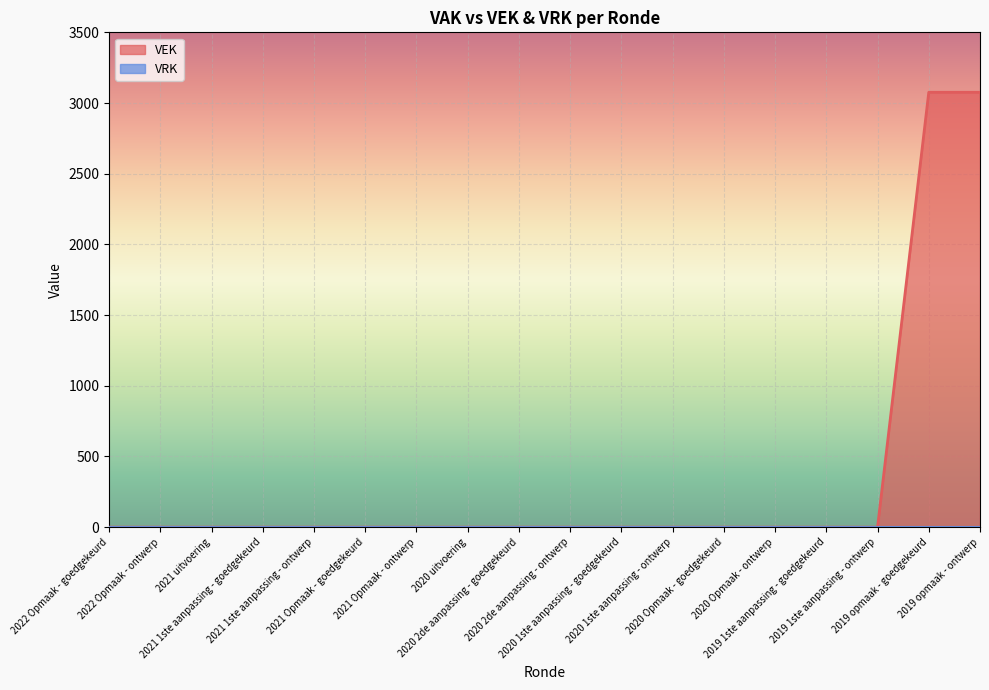

List the labels in order of value, smallest first.

2022 Opmaak - goedgekeurd, 2022 Opmaak - ontwerp, 2021 uitvoering, 2021 1ste aanpassing - goedgekeurd, 2021 1ste aanpassing - ontwerp, 2021 Opmaak - goedgekeurd, 2021 Opmaak - ontwerp, 2020 uitvoering, 2020 2de aanpassing - goedgekeurd, 2020 2de aanpassing - ontwerp, 2020 1ste aanpassing - goedgekeurd, 2020 1ste aanpassing - ontwerp, 2020 Opmaak - goedgekeurd, 2020 Opmaak - ontwerp, 2019 1ste aanpassing - goedgekeurd, 2019 1ste aanpassing - ontwerp, 2019 opmaak - goedgekeurd, 2019 opmaak - ontwerp